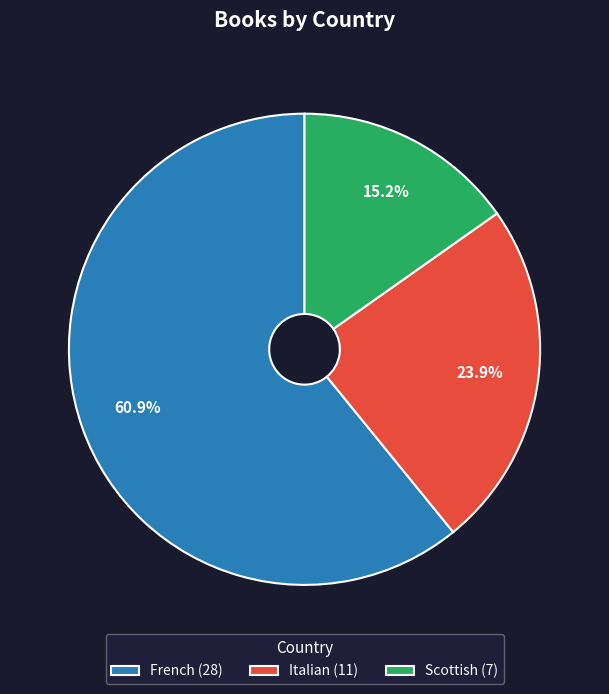

What is the majority slice?

French